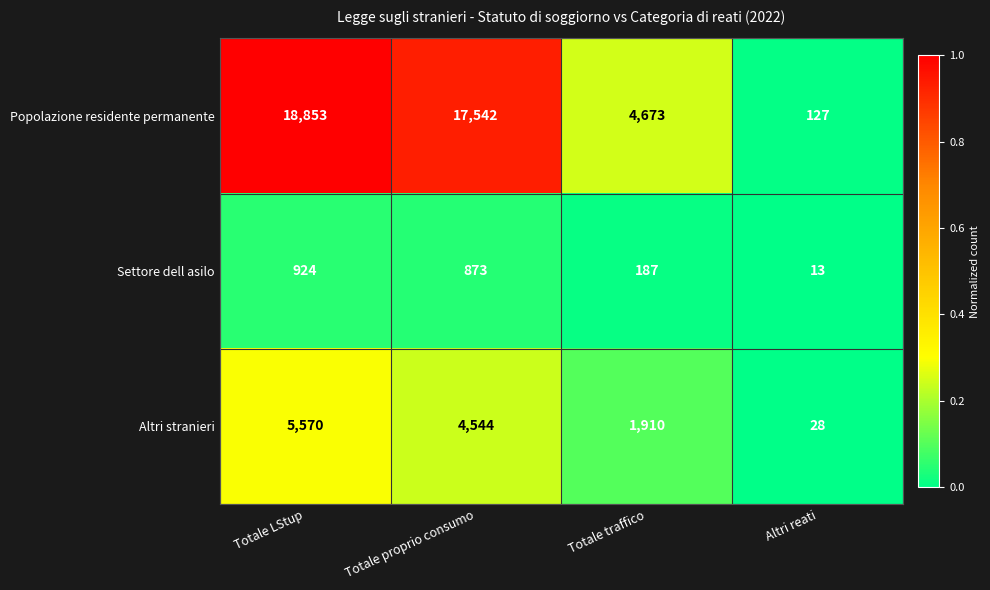

What is the difference between the maximum and minimum values in the Altri stranieri series?

5542